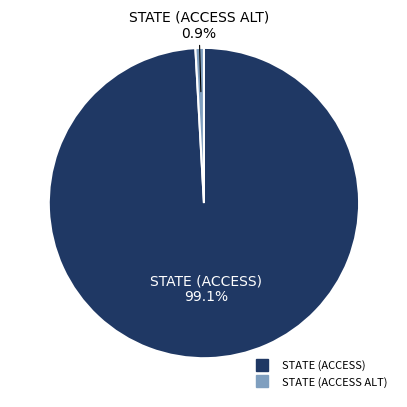

Which has a higher value, STATE (ACCESS ALT) or STATE (ACCESS)?

STATE (ACCESS)